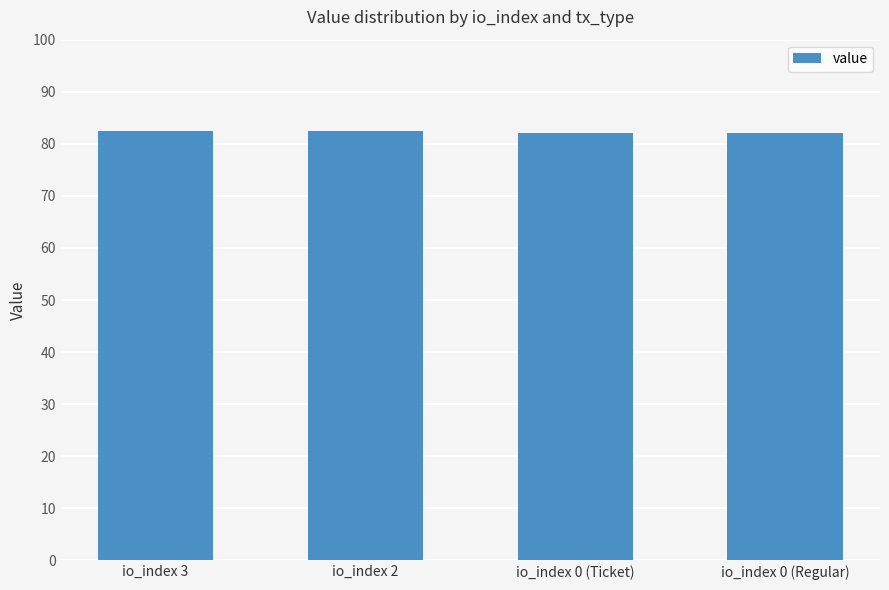

What is the smallest value displayed?

82.1